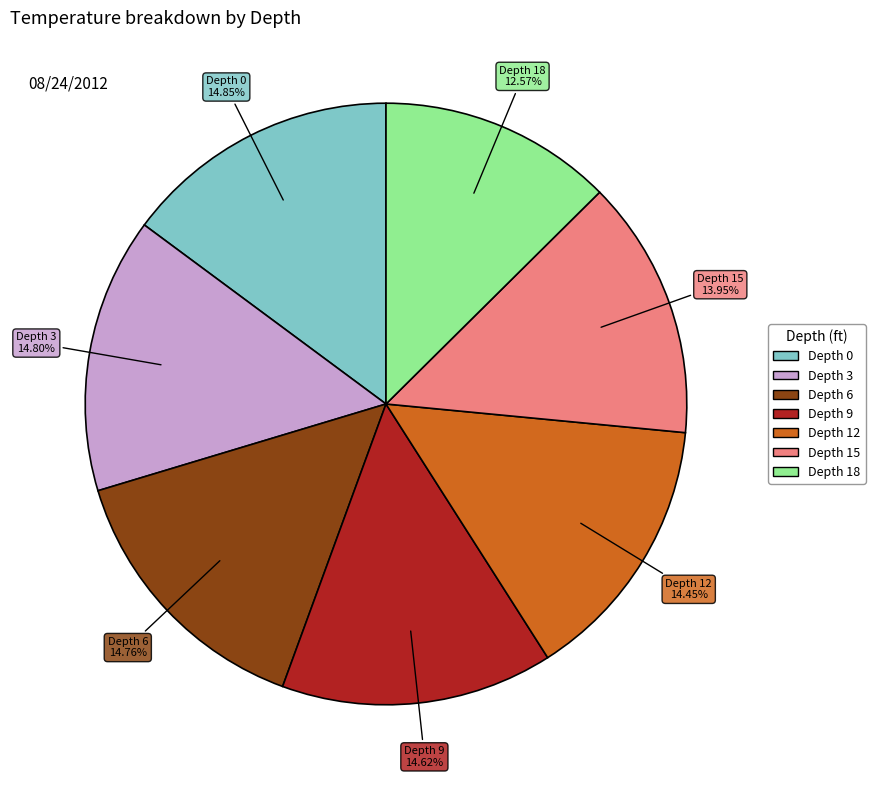

Do Depth 18 and Depth 0 together represent more than half of the pie?

No